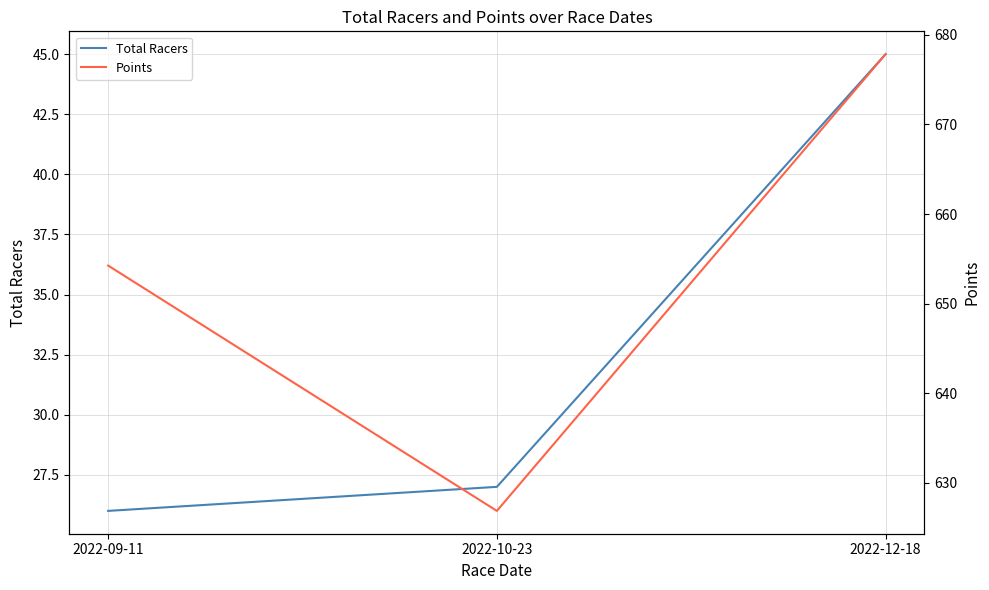

How many values in the Total Racers series exceed 27?

1